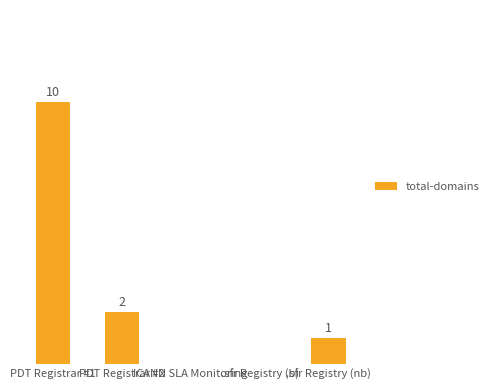

Rank the categories by value from lowest to highest.

ICANN SLA Monitoring, .sfr Registry (b), .sfr Registry (nb), PDT Registrar #2, PDT Registrar #1